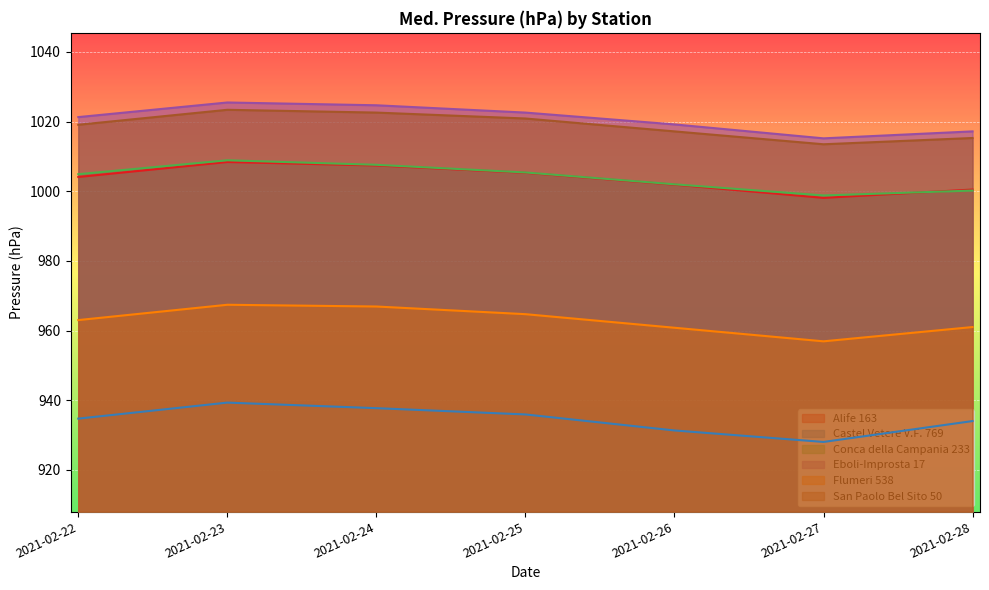

True or false: Eboli-Improsta 17 and Conca della Campania 233 intersect in this chart.

False